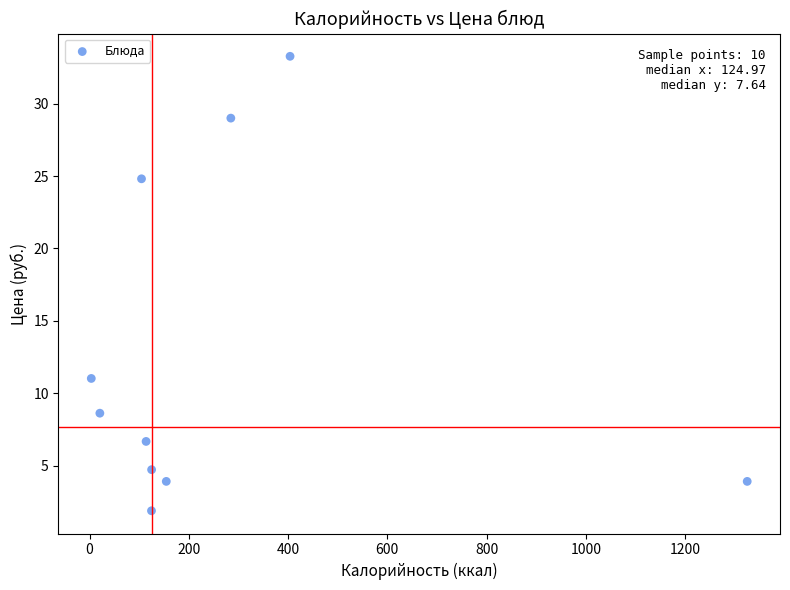

What is the average X value?

266.1